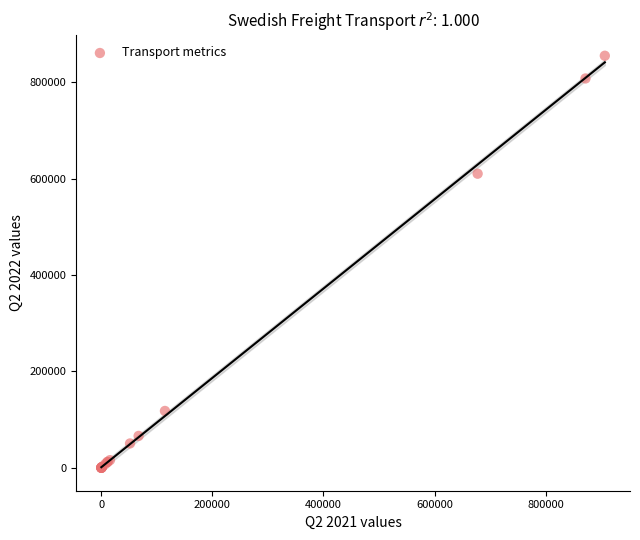

What Y value in the scatter plot is closest to 427536?

610222.8